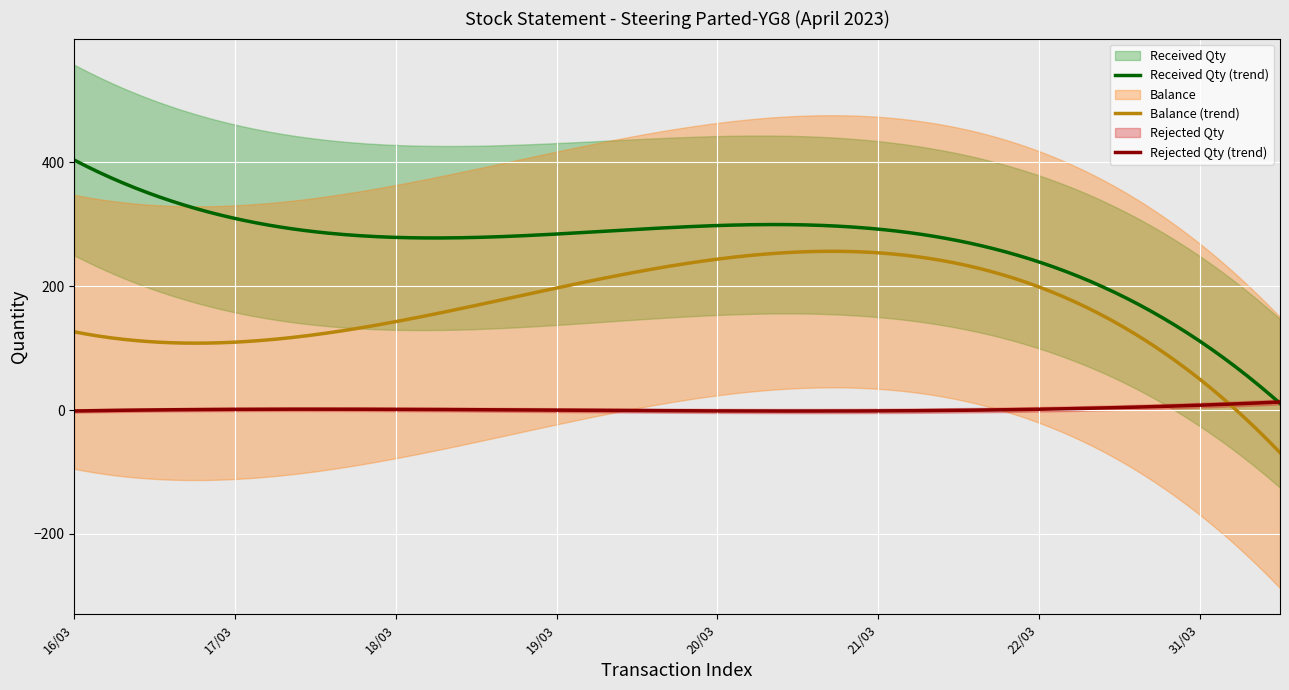

What is the total value across all series at 31/03?

22